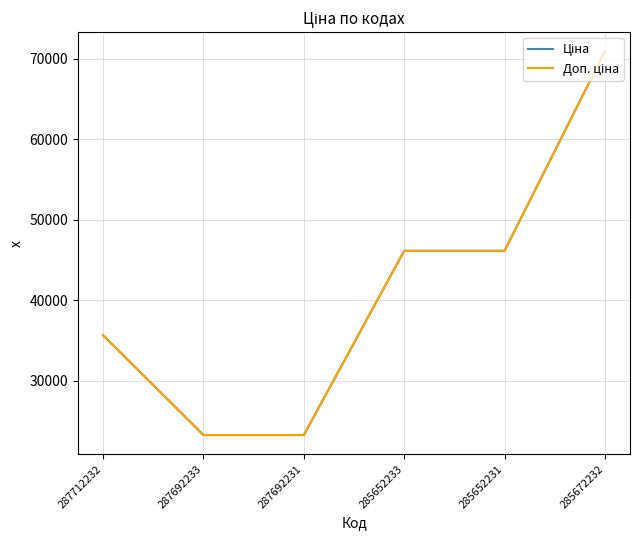

What is the minimum value shown in the chart?

23278.2